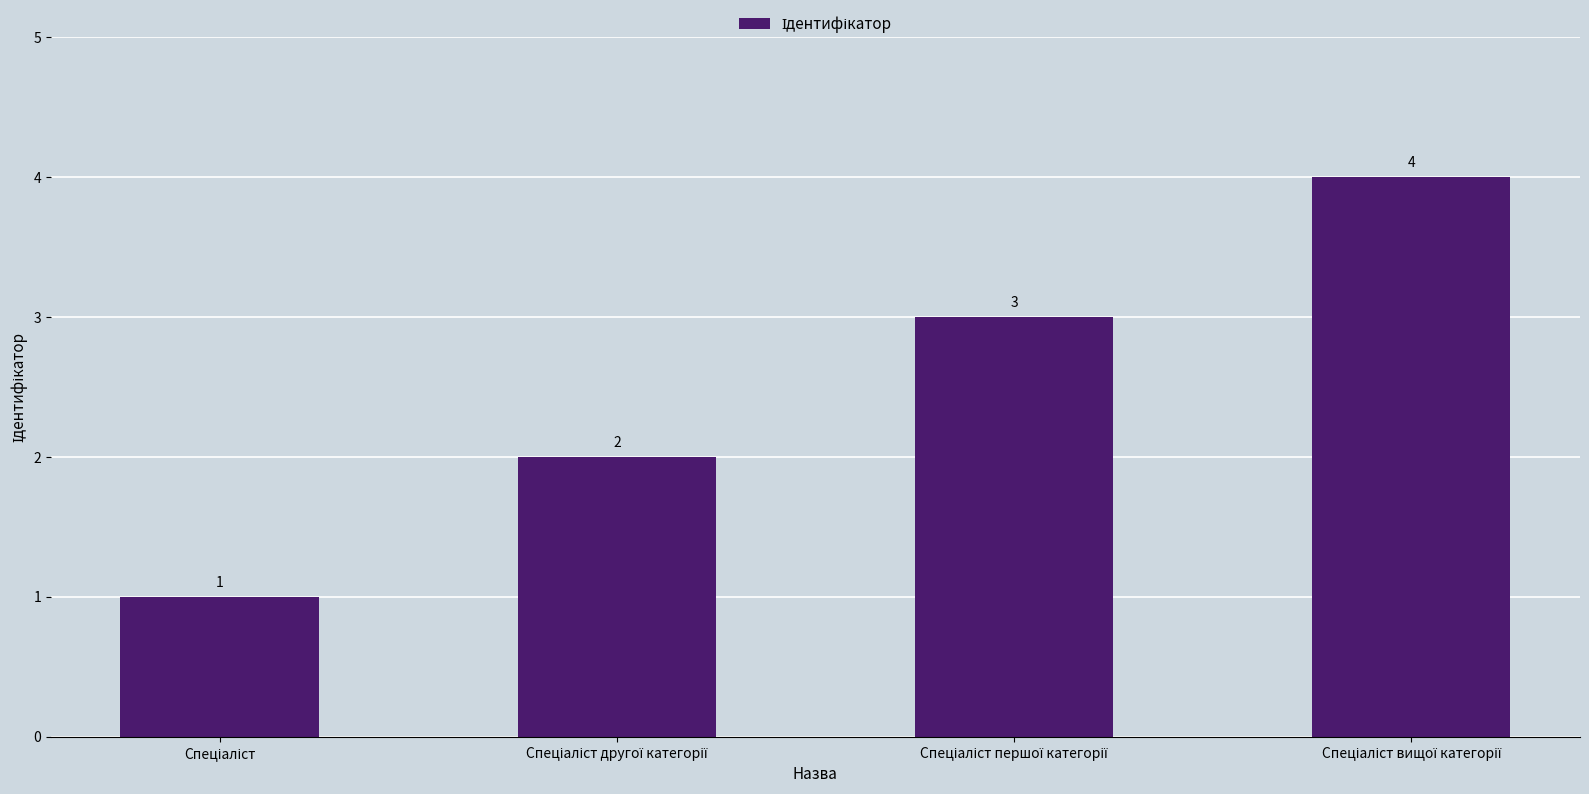

What is the difference between the maximum and minimum values?

3